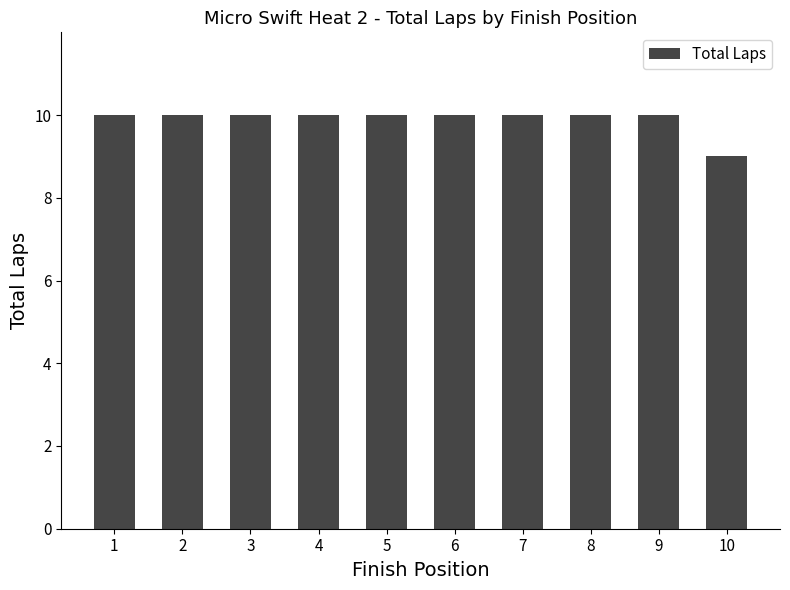

Reading left to right, transcribe all the data shown in this chart.

1=10	2=10	3=10	4=10	5=10	6=10	7=10	8=10	9=10	10=9